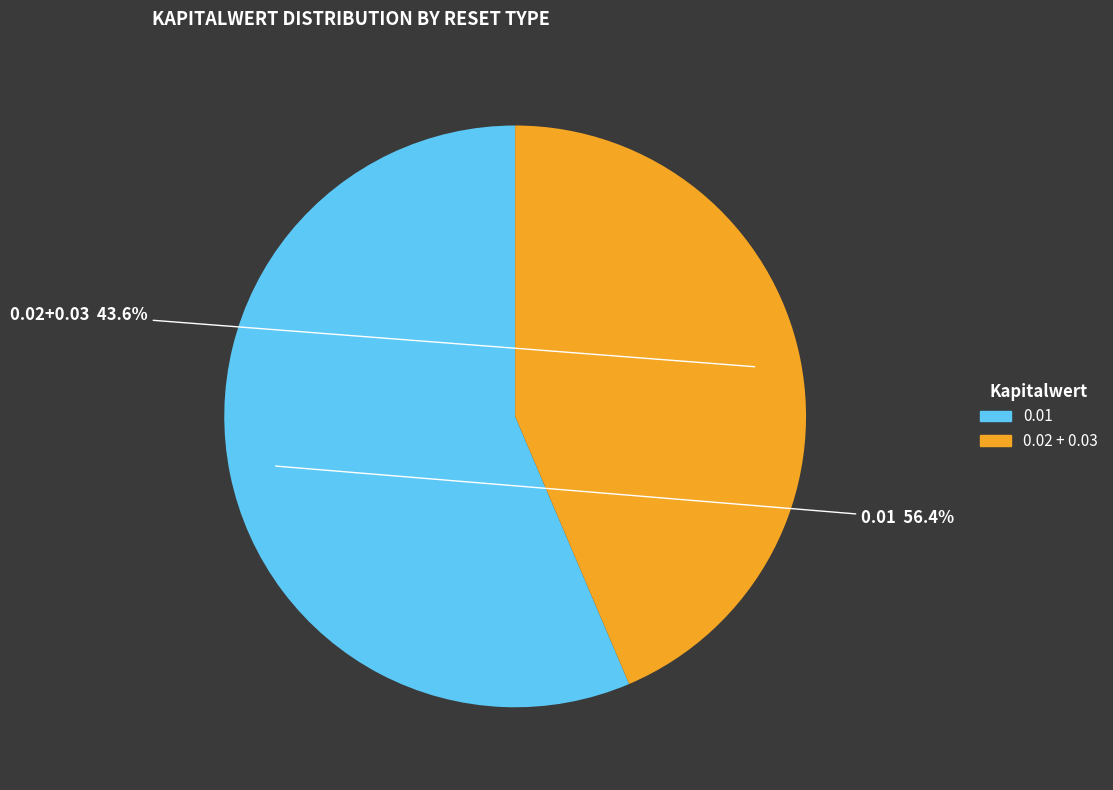

Is there a majority slice in this chart?

Yes